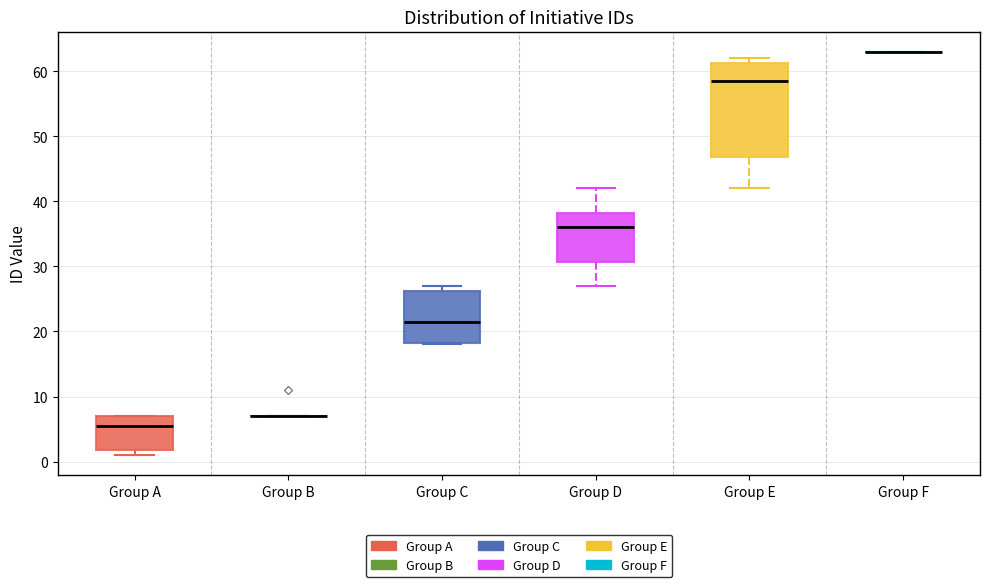

Which box is the tallest, from its lower edge to its upper edge?

Group E